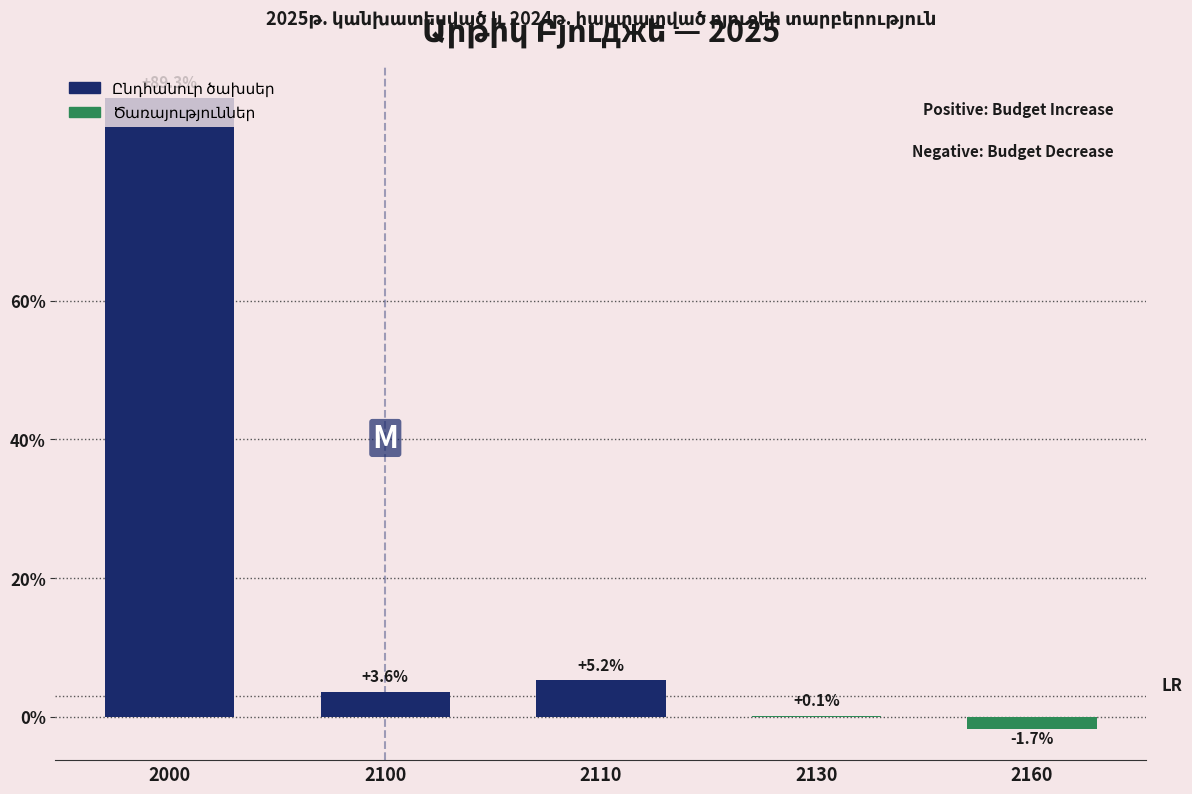

At which label is the value closest to 43?

2110